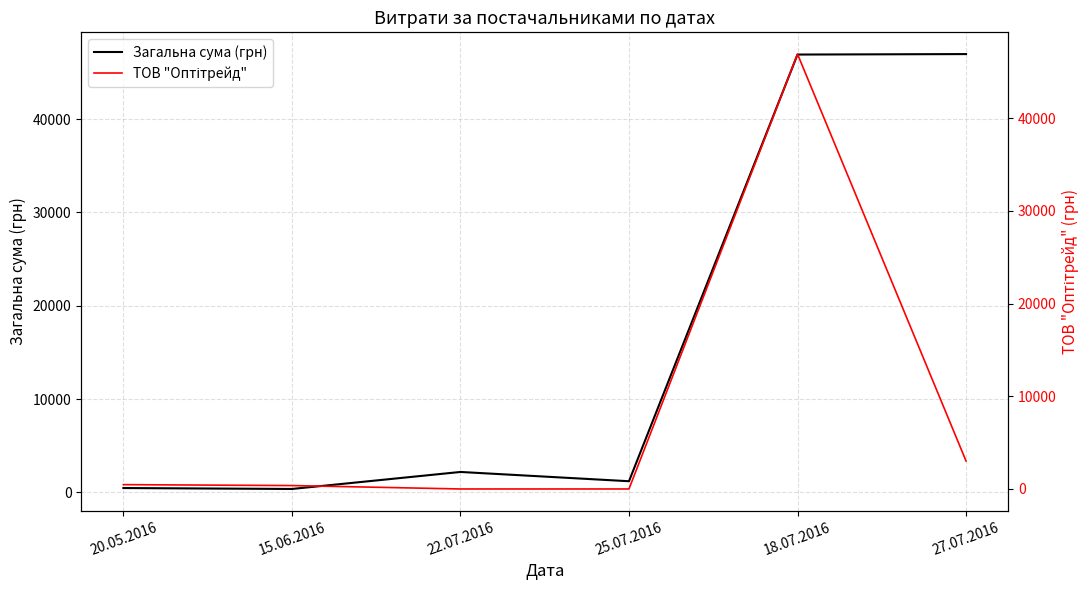

Which category has the highest value across all series?

27.07.2016